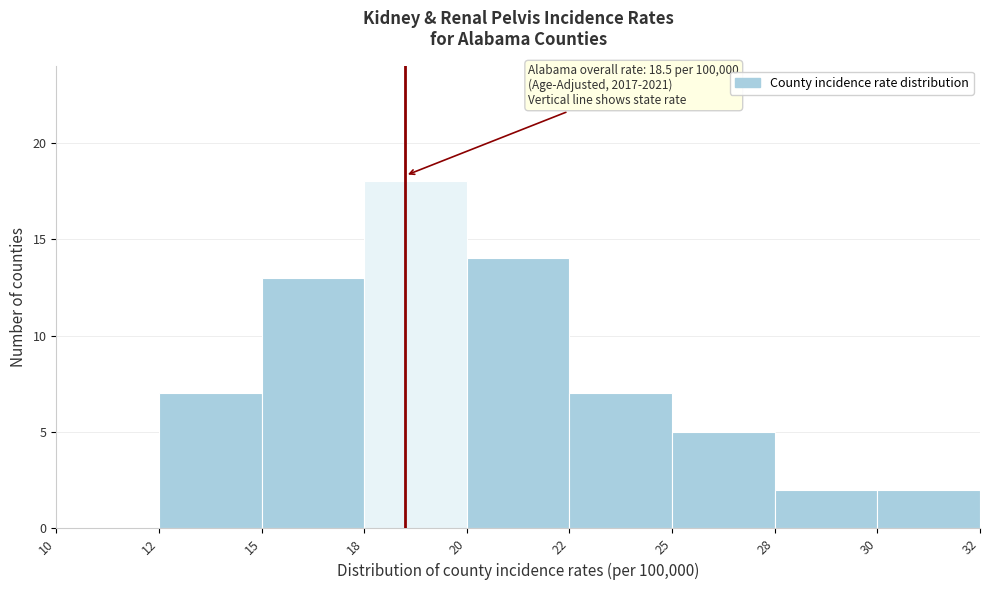

Reading left to right, what are all the values shown in this chart?

10=0	12=7	15=13	18=18	20=14	22=7	25=5	28=2	30=2